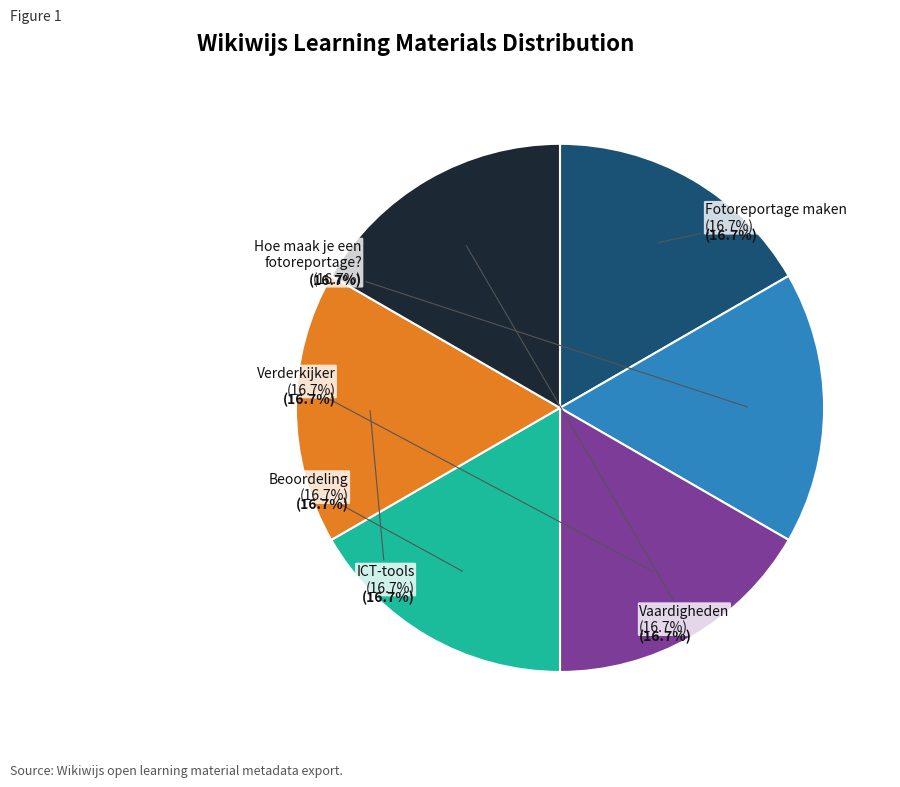

What percentage is the Beoordeling slice, to the nearest percent?

17%